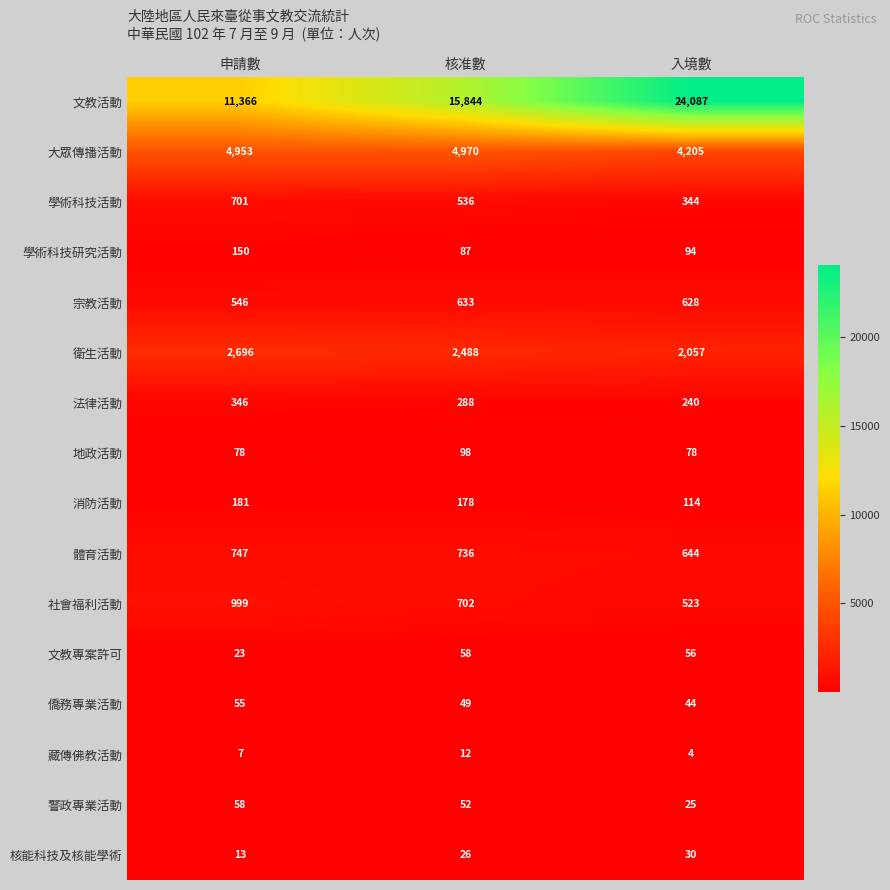

What is the maximum value shown in the chart?

24087